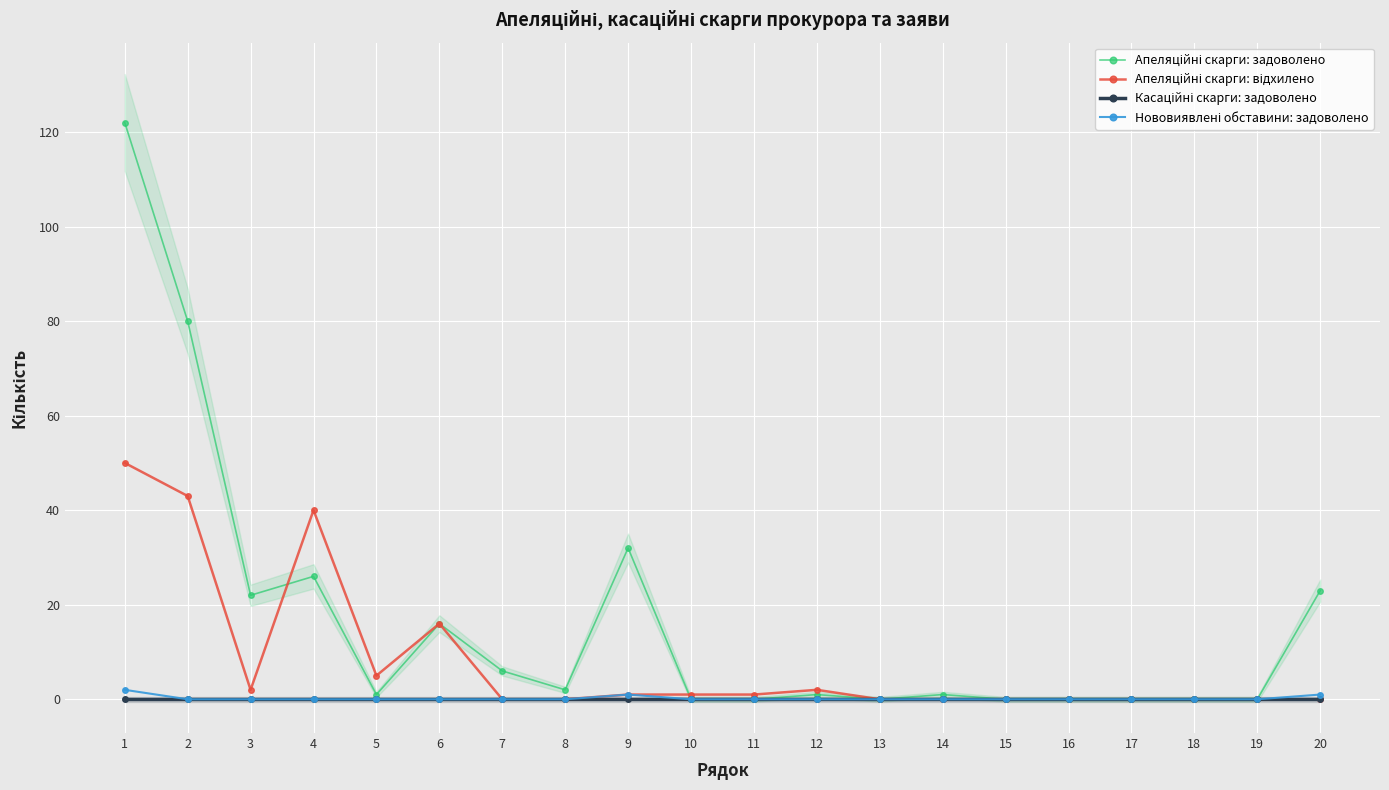

How many interior local valleys does the Апеляційні скарги: відхилено series have?

2